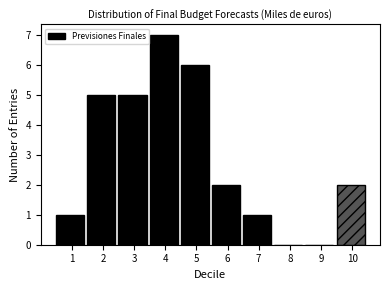

Reading left to right, list all the values displayed in this chart.

1=1	2=5	3=5	4=7	5=6	6=2	7=1	8=0	9=0	10=2